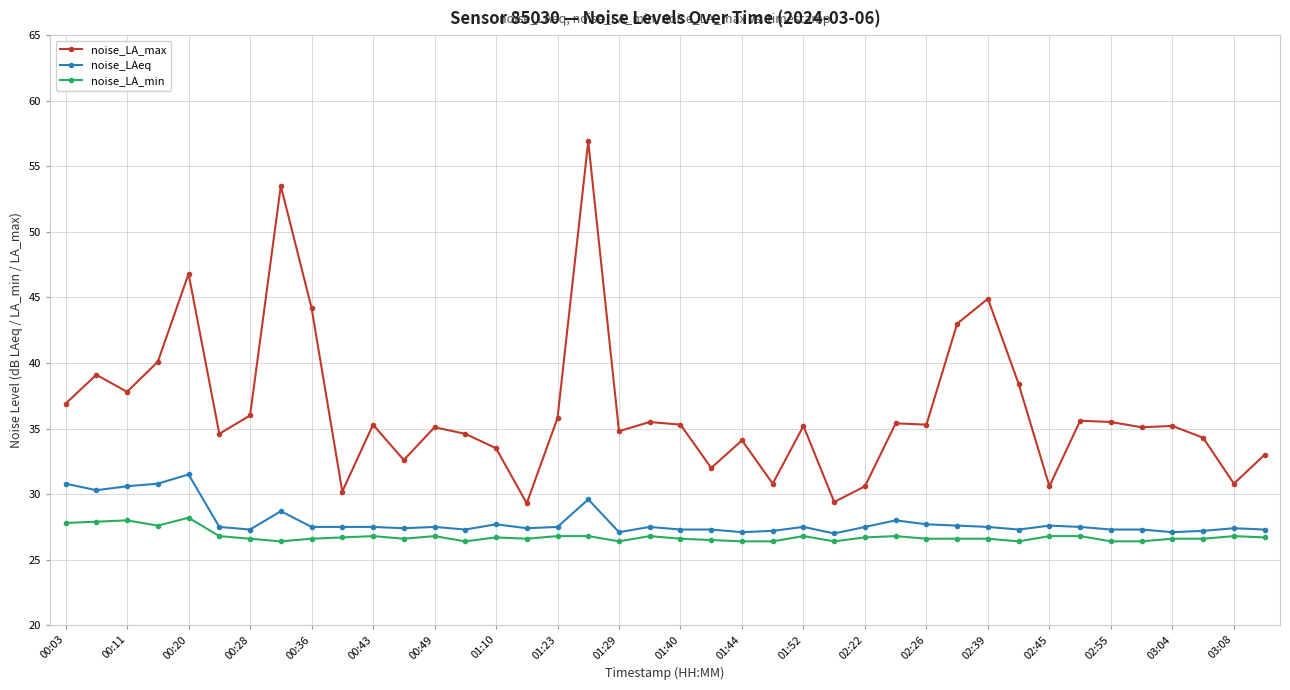

True or false: noise_LA_min and noise_LA_max intersect in this chart.

False